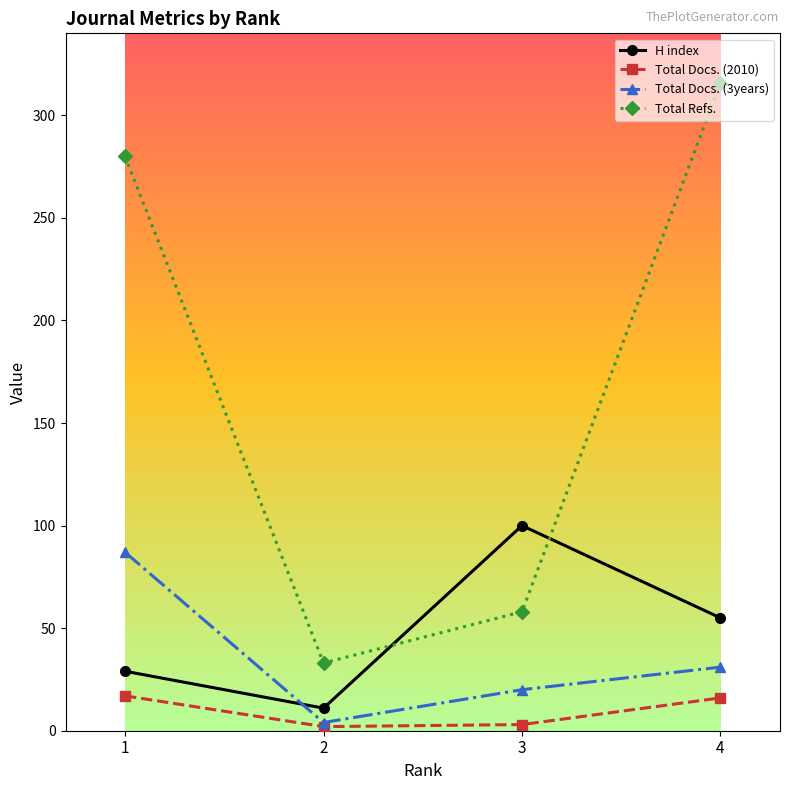

Rank the series by their maximum value, from highest to lowest.

Total Refs., H index, Total Docs. (3years), Total Docs. (2010)